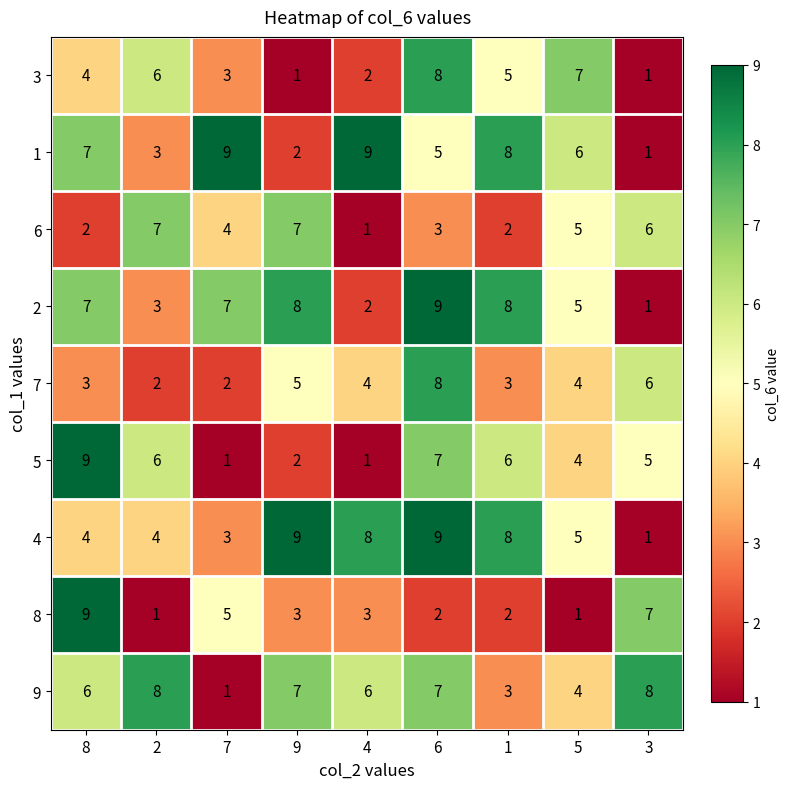

What is the difference between the highest and lowest values at 9?

8